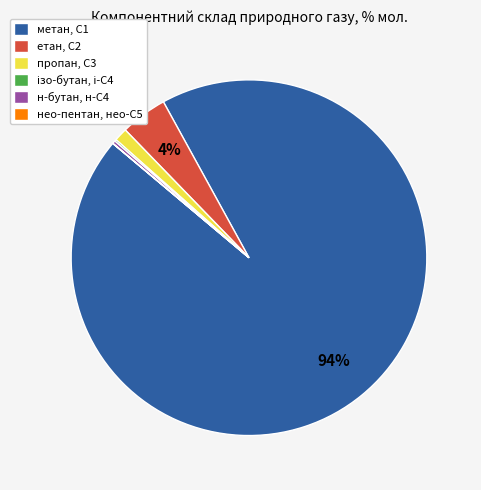

Which category has the biggest portion of the pie?

метан, С1